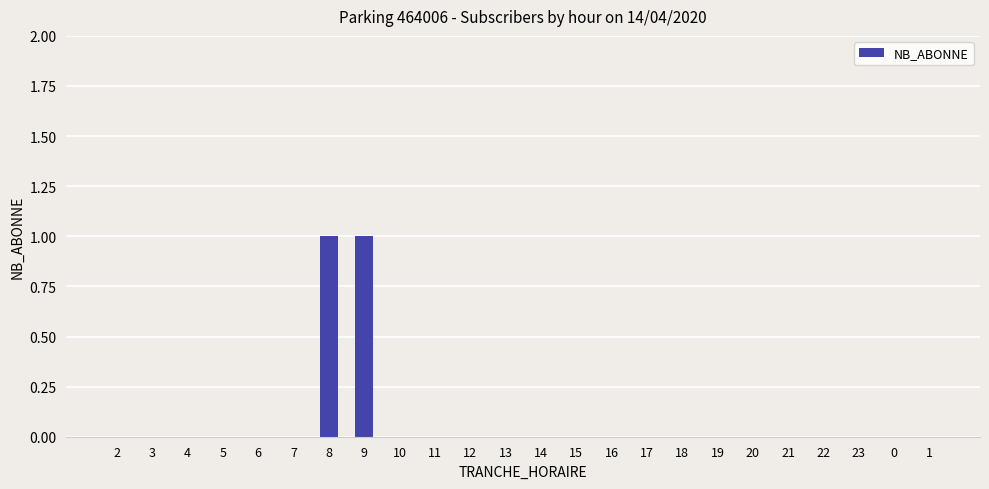

True or false: the data shows 0 at 6.

True